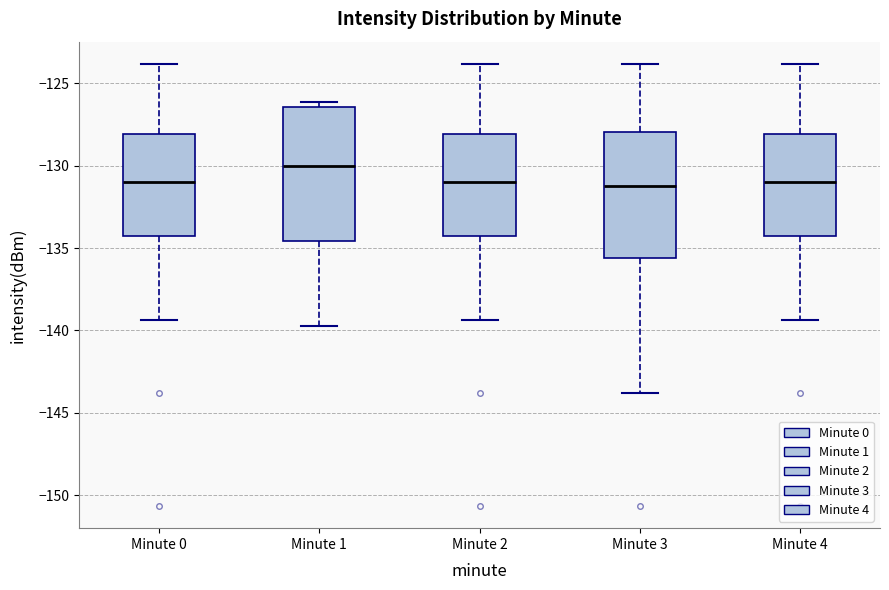

Reading left to right, transcribe this box plot: for each box, give where its median line is, the range the box spans, and where its two whiskers end, as read against the y-axis. The values are not printed on the chart, so give them approximately, as read against the axis.

Minute 0: median -131.0, box -134.5 to -128.0, whiskers -139.5 to -124.0
Minute 1: median -130.0, box -134.5 to -126.5, whiskers -139.5 to -126.0
Minute 2: median -131.0, box -134.5 to -128.0, whiskers -139.5 to -124.0
Minute 3: median -131.5, box -135.5 to -128.0, whiskers -144.0 to -124.0
Minute 4: median -131.0, box -134.5 to -128.0, whiskers -139.5 to -124.0